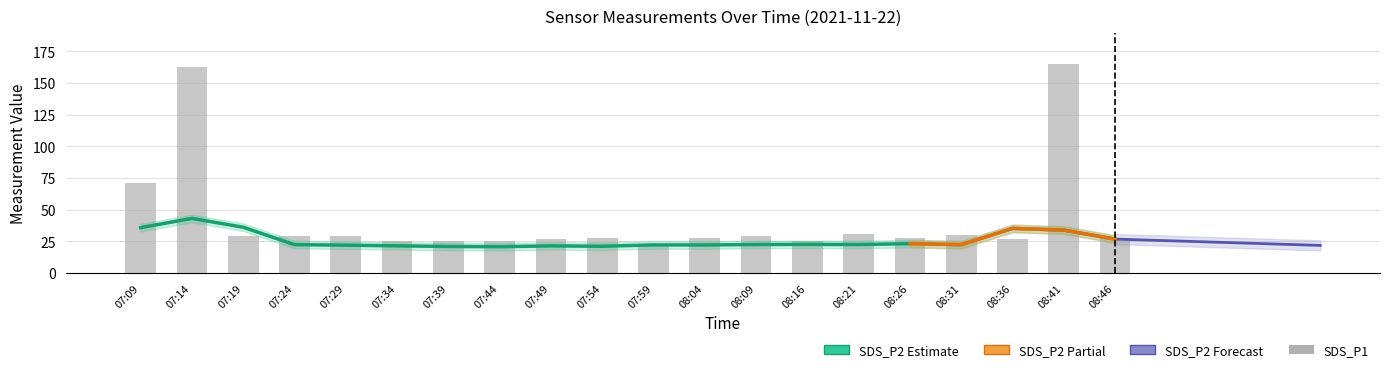

Between 9 and 10, which is larger?

9